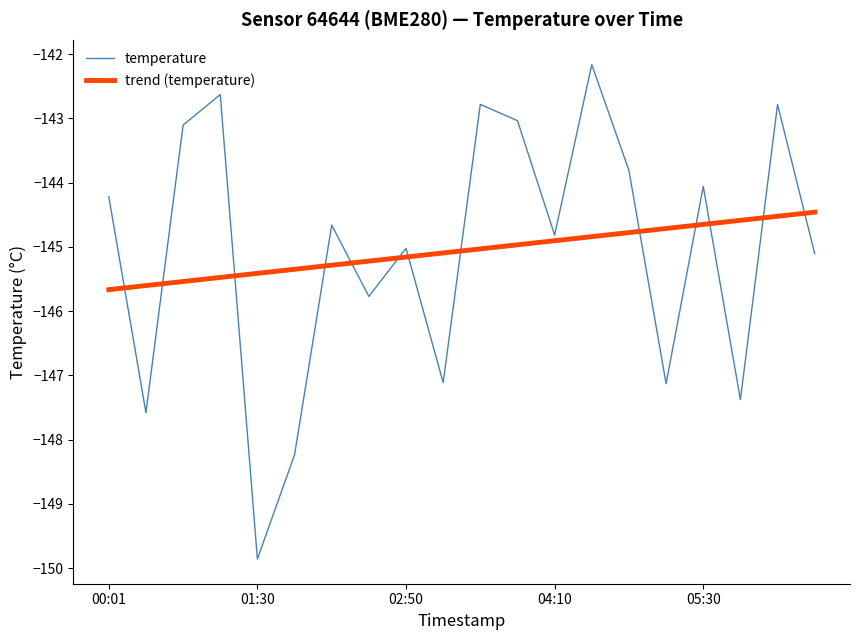

What is the difference between the maximum and minimum values in the temperature series?

7.7